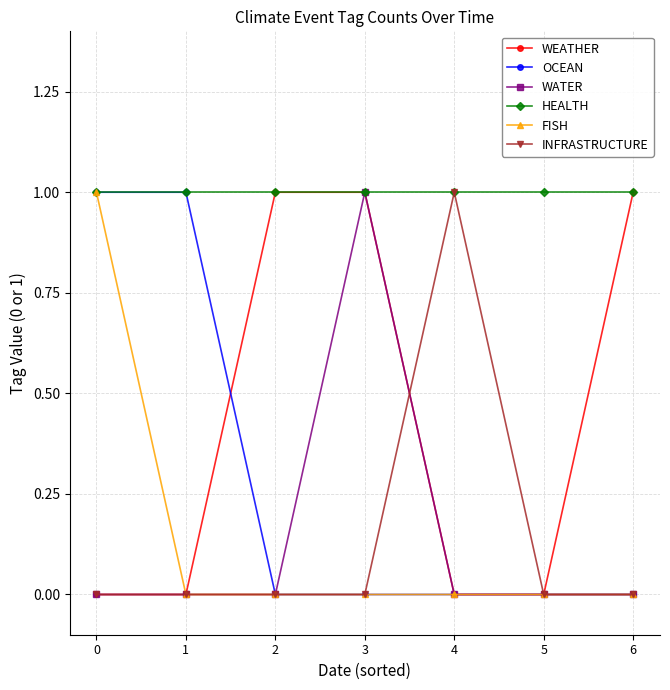

Reading right to left, transcribe all the data shown in this chart.

WEATHER: 6=1	5=0	4=0	3=1	2=1	1=0	0=0
OCEAN: 6=0	5=0	4=0	3=0	2=0	1=1	0=1
WATER: 6=0	5=0	4=0	3=1	2=0	1=0	0=0
HEALTH: 6=1	5=1	4=1	3=1	2=1	1=1	0=1
FISH: 6=0	5=0	4=0	3=0	2=0	1=0	0=1
INFRASTRUCTURE: 6=0	5=0	4=1	3=0	2=0	1=0	0=0